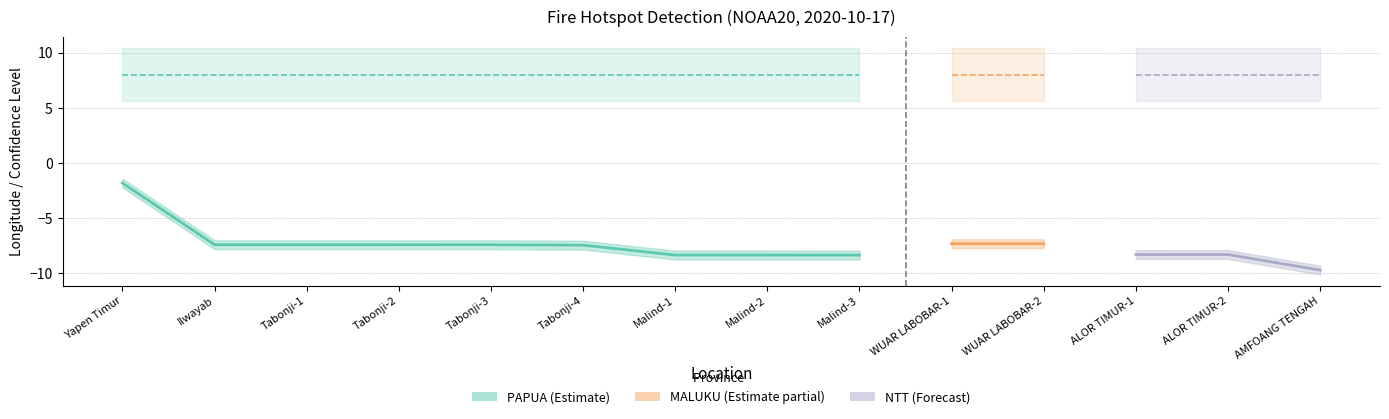

What value does the Longitude series have at Tabonji-3?

-7.4